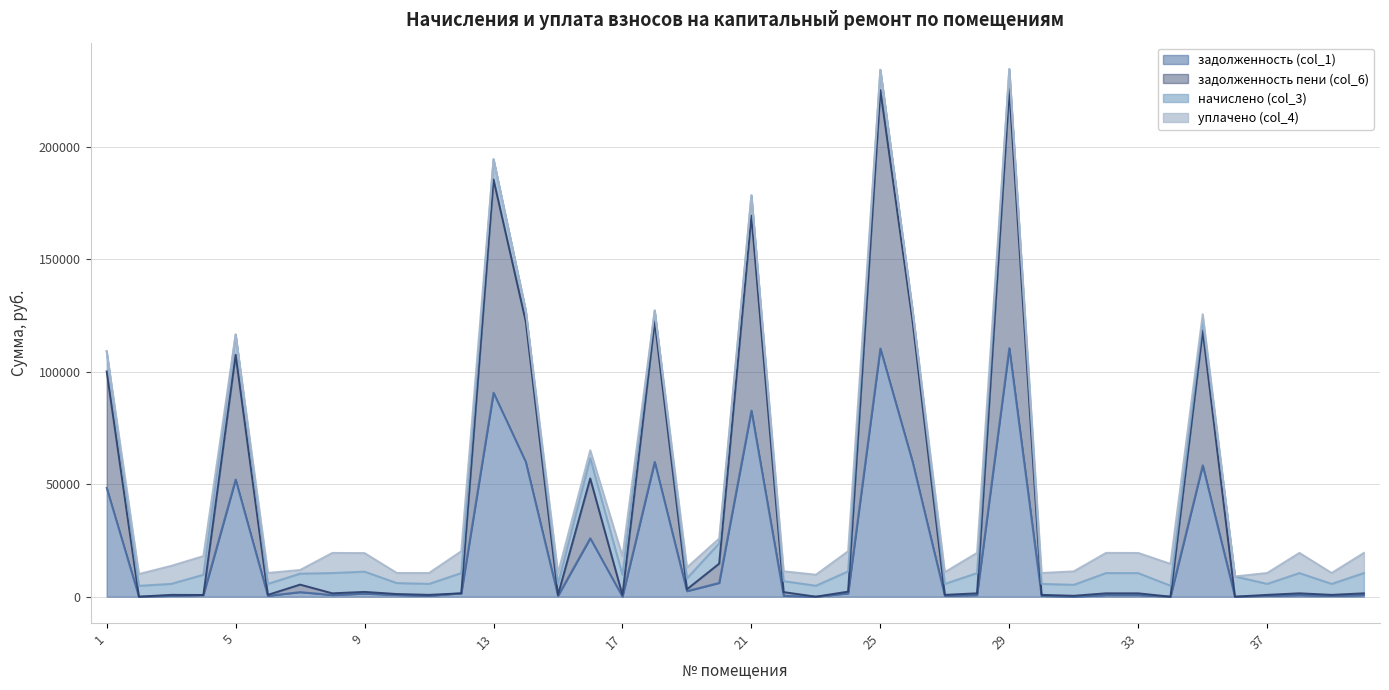

At which category is the sum across all series the highest?

29